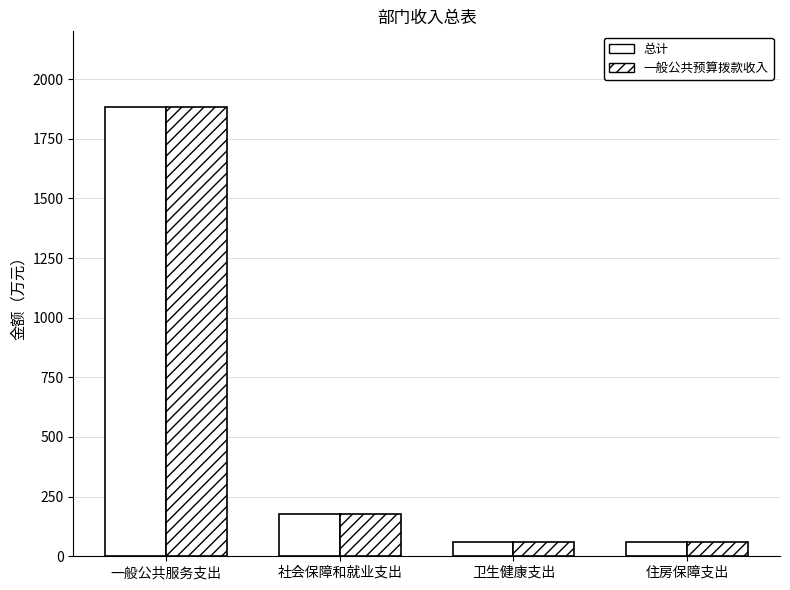

How many categories are shown in the chart?

4